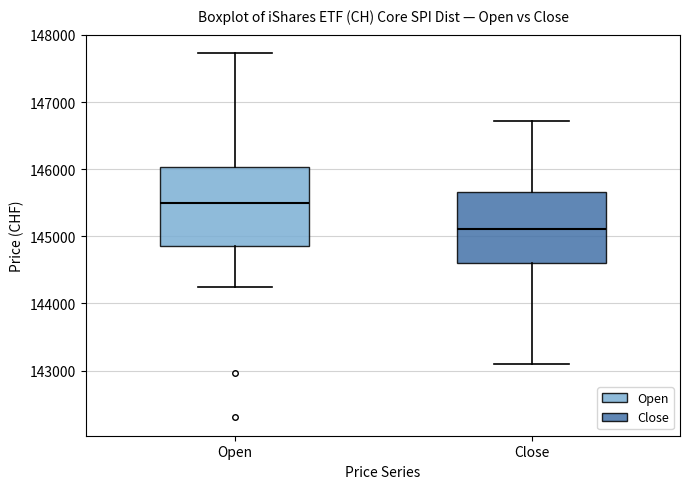

Where does the lower whisker of the box for Close end on the y-axis? The values are not printed on the chart, so give them approximately, as read against the axis.

143100